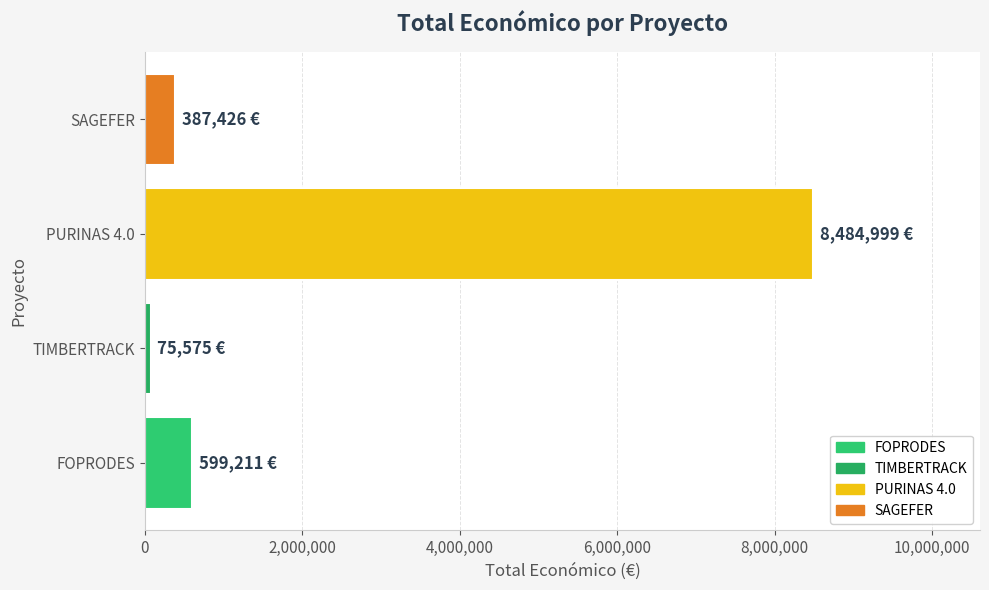

Which category has the lowest value across all series?

TIMBERTRACK